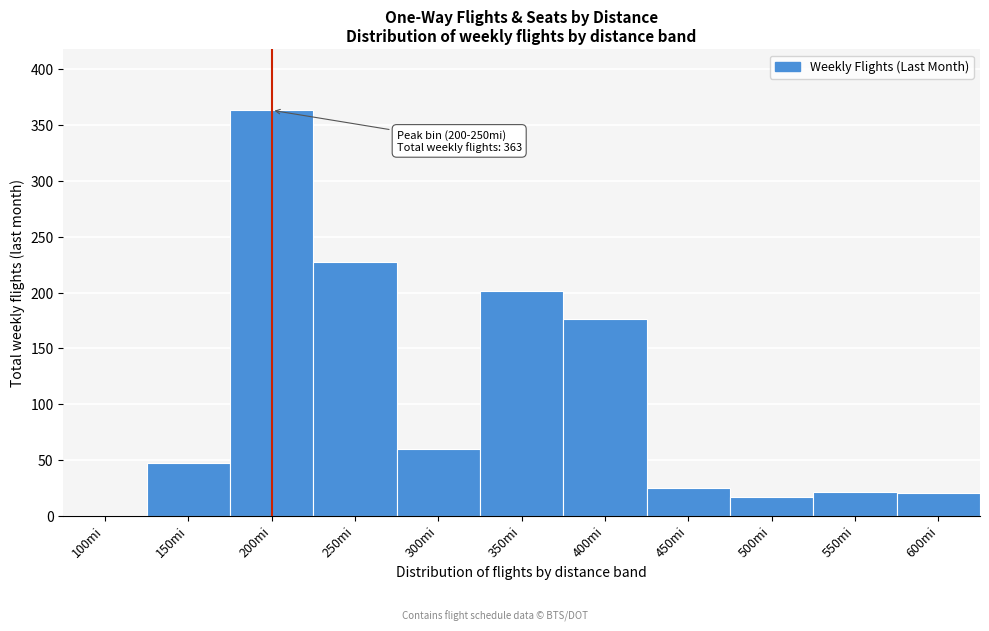

Which label corresponds to the largest value in the chart?

200mi